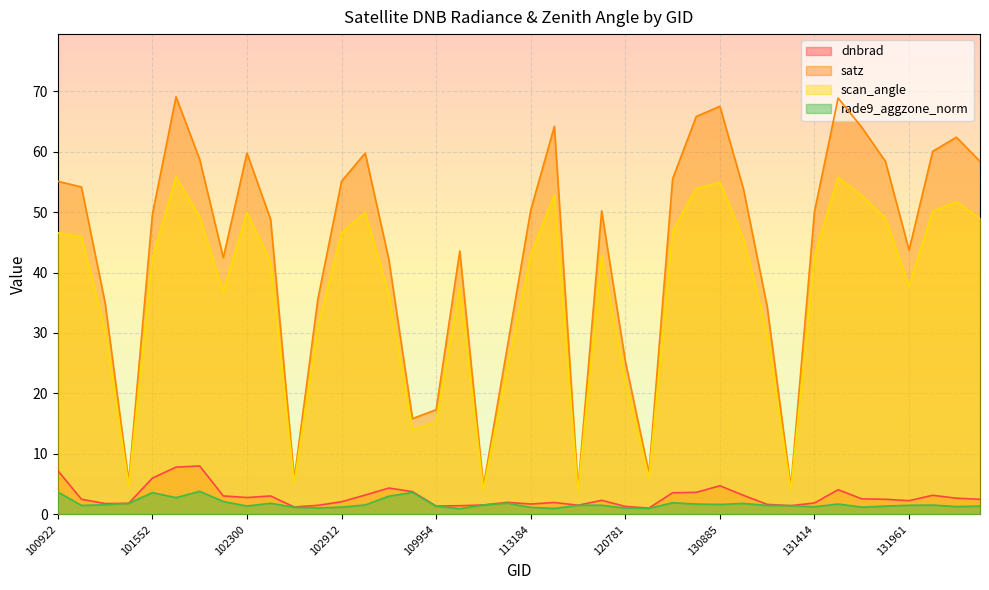

True or false: satz and rade9_aggzone_norm cross at least once.

False